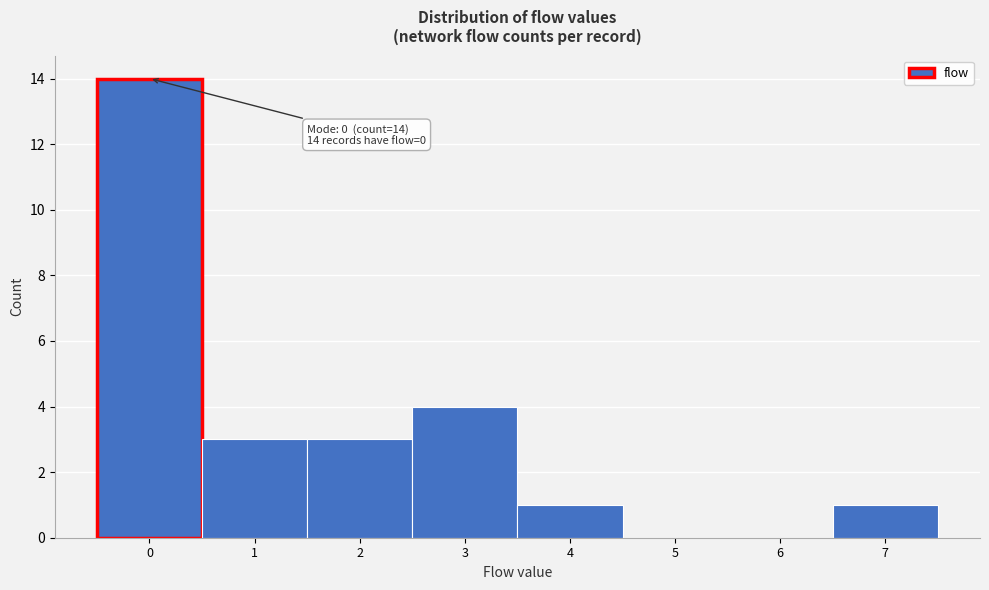

Which range on the x-axis has the tallest bar?

-0.5 to 0.5